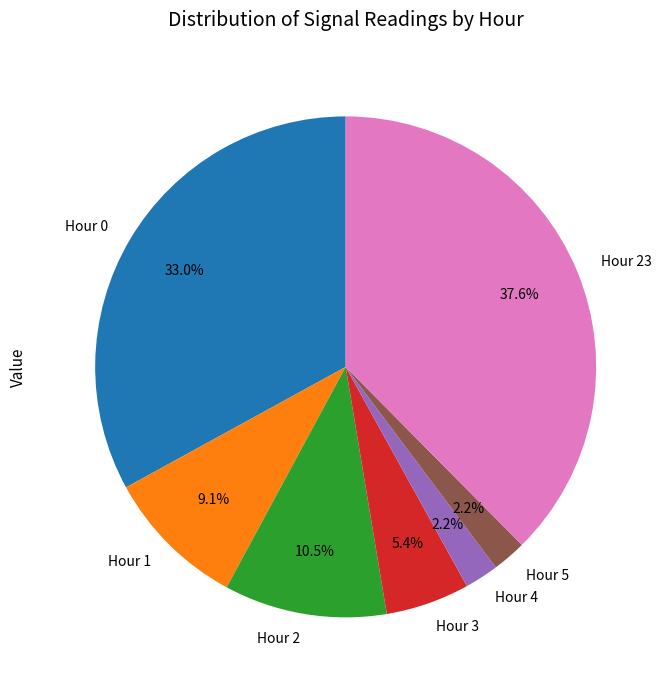

Is Hour 1 the majority of the pie?

No